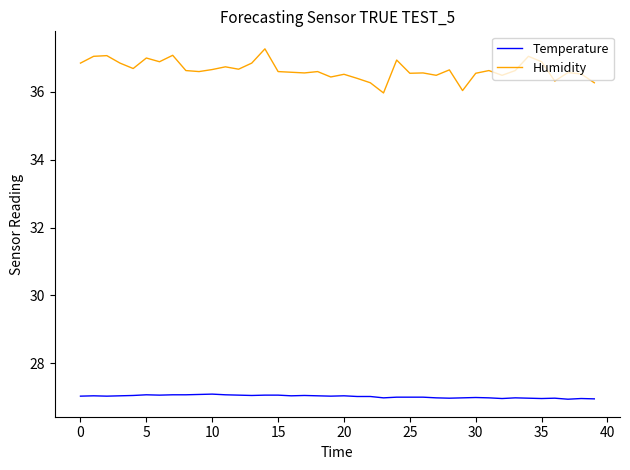

List the series in order of their overall mean, highest first.

Humidity, Temperature